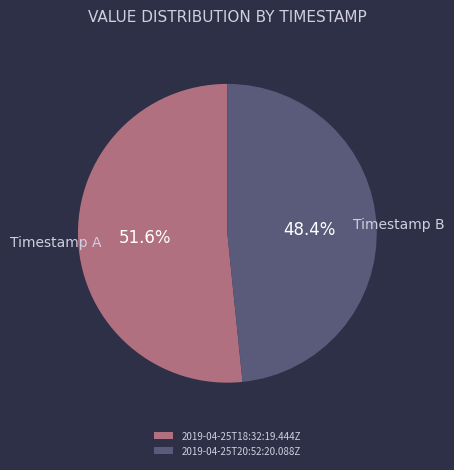

True or false: 2019-04-25T20:52:20.088Z accounts for 35% of the total.

False